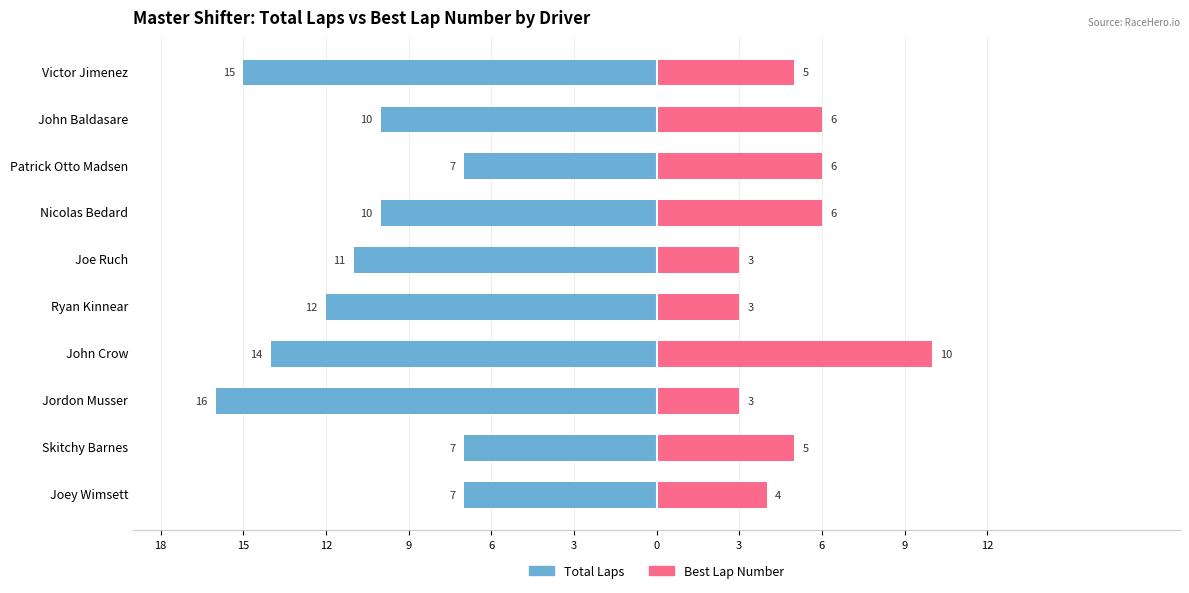

Between Joe Ruch and John Crow, which is larger?

Joe Ruch